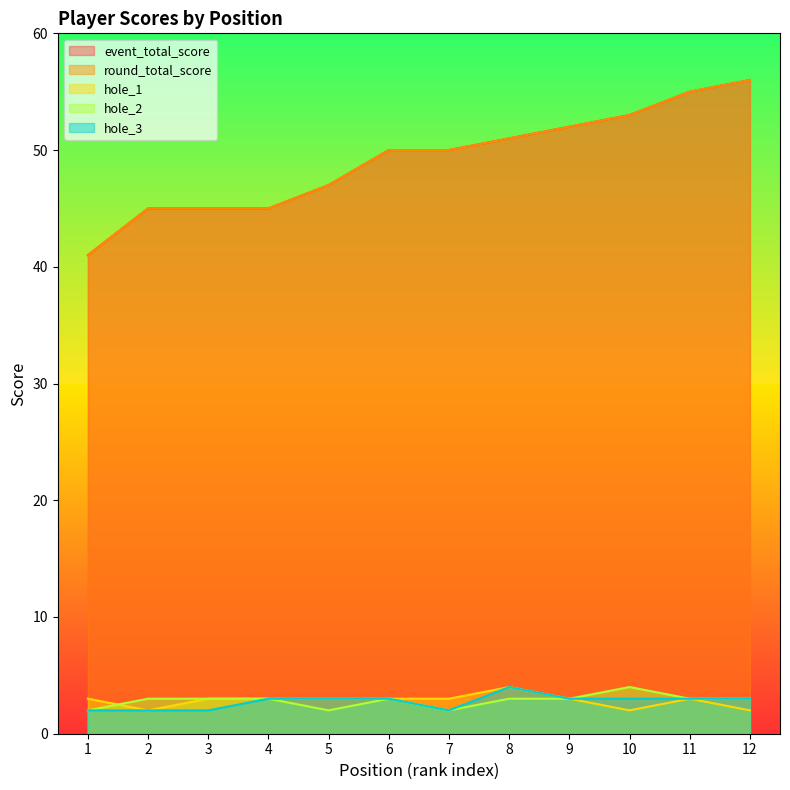

What is the lowest value of the hole_2 series?

2